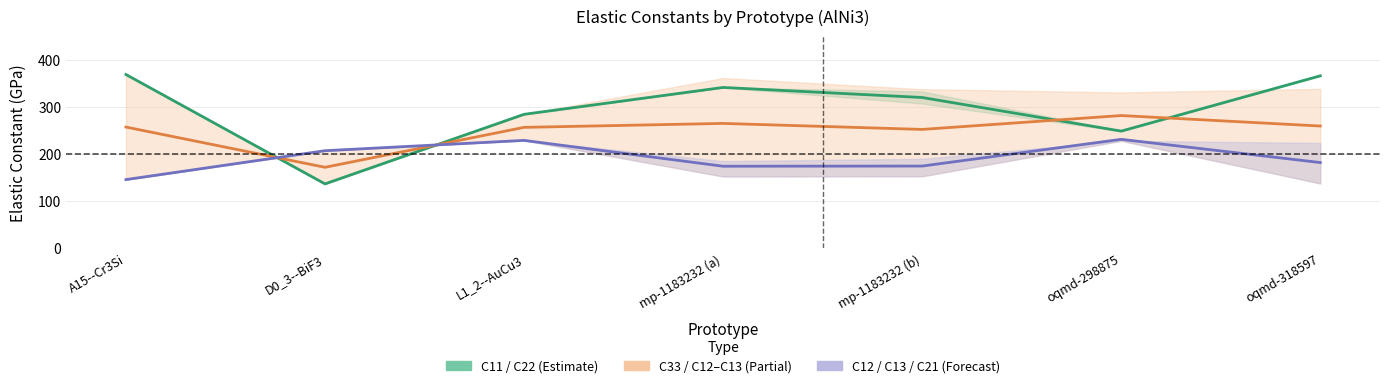

Is it true that C11 / C22 mid equals 569.4 at A15--Cr3Si?

False